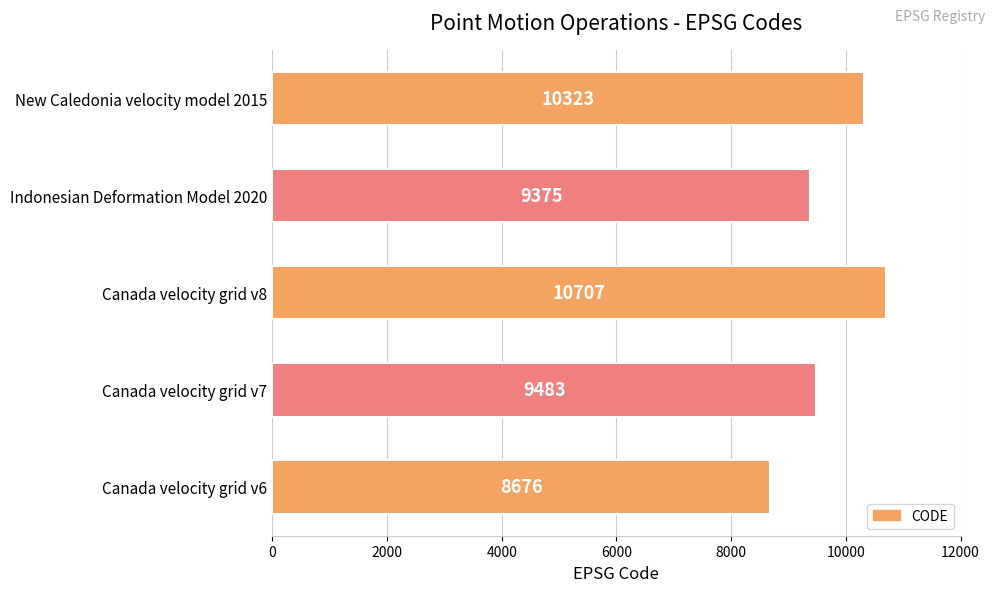

List the labels in order of value, largest first.

Canada velocity grid v8, New Caledonia velocity model 2015, Canada velocity grid v7, Indonesian Deformation Model 2020, Canada velocity grid v6